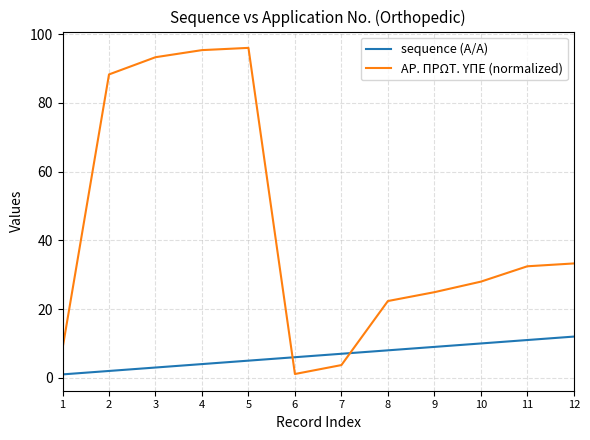

Does the chart have visible grid lines?

Yes